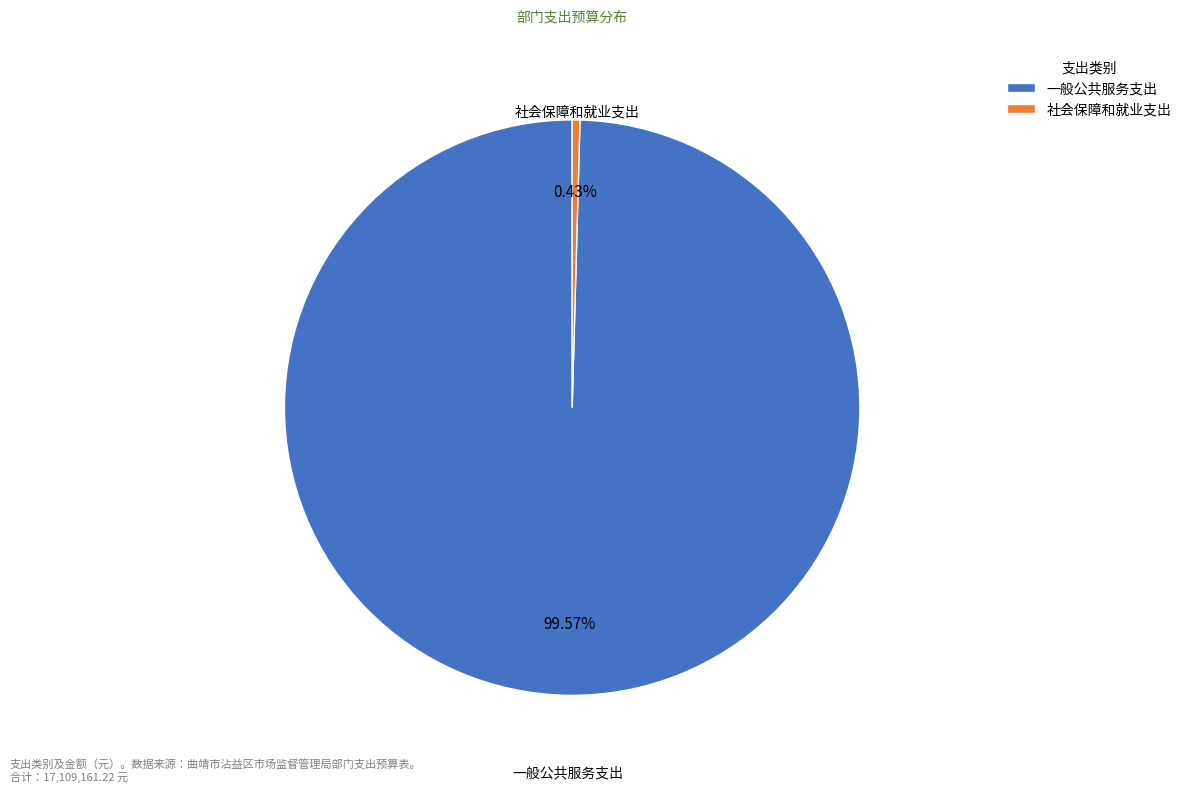

Which slice is the smallest?

社会保障和就业支出